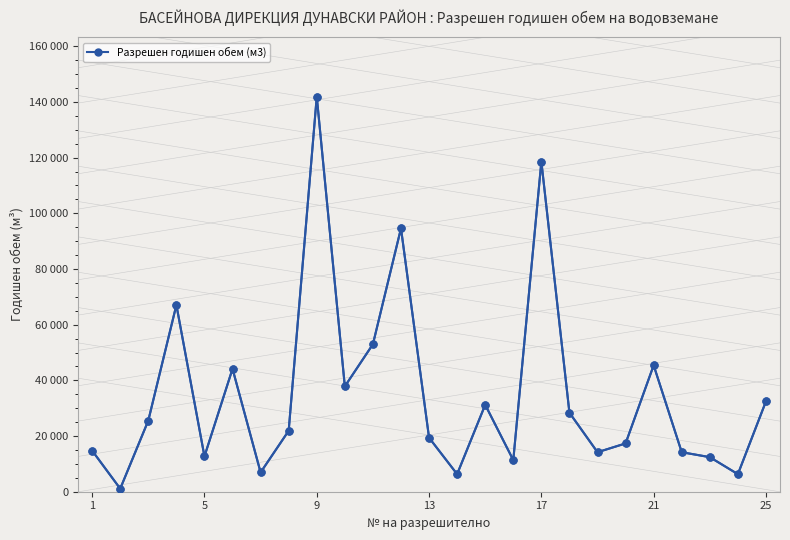

What is the smallest value displayed?

1095